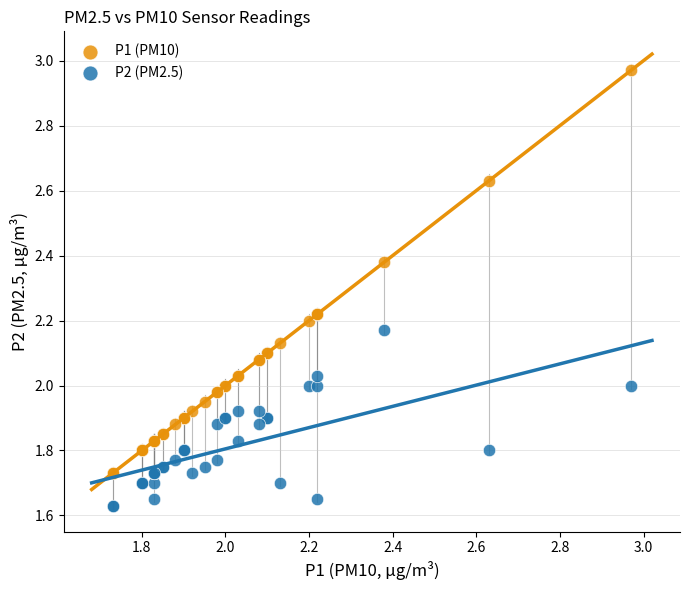

Which series reaches the maximum Y coordinate?

P1 (PM10)